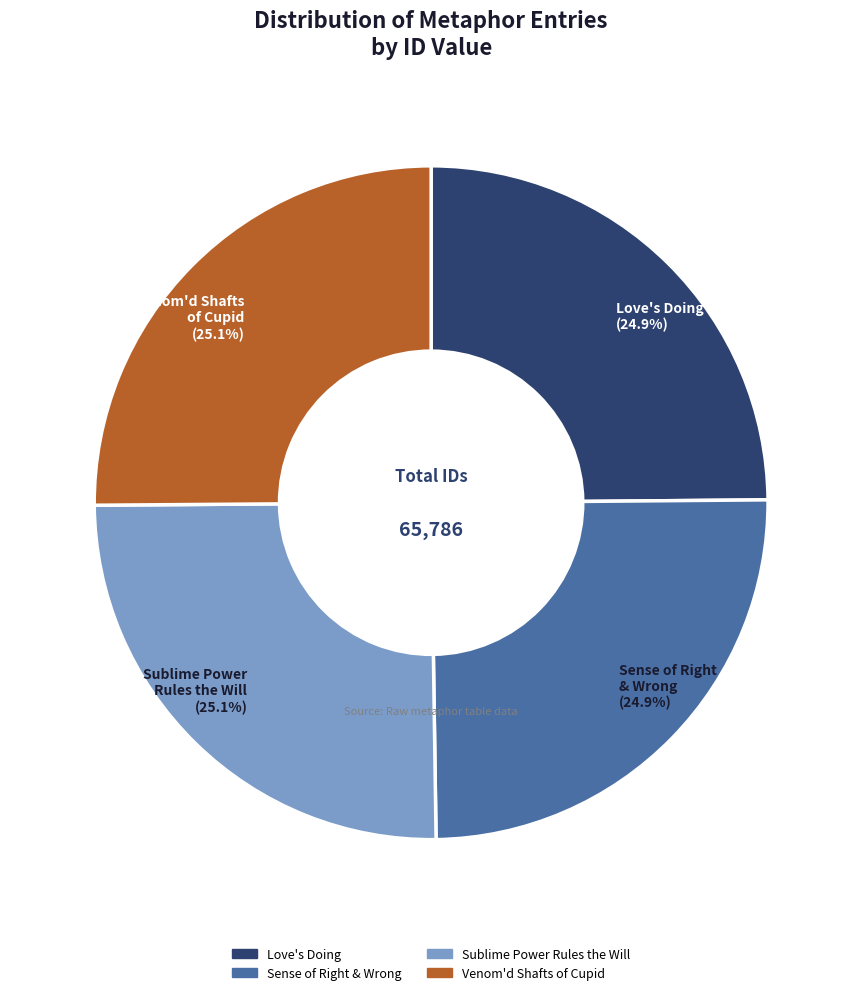

Does any single category account for the majority?

No